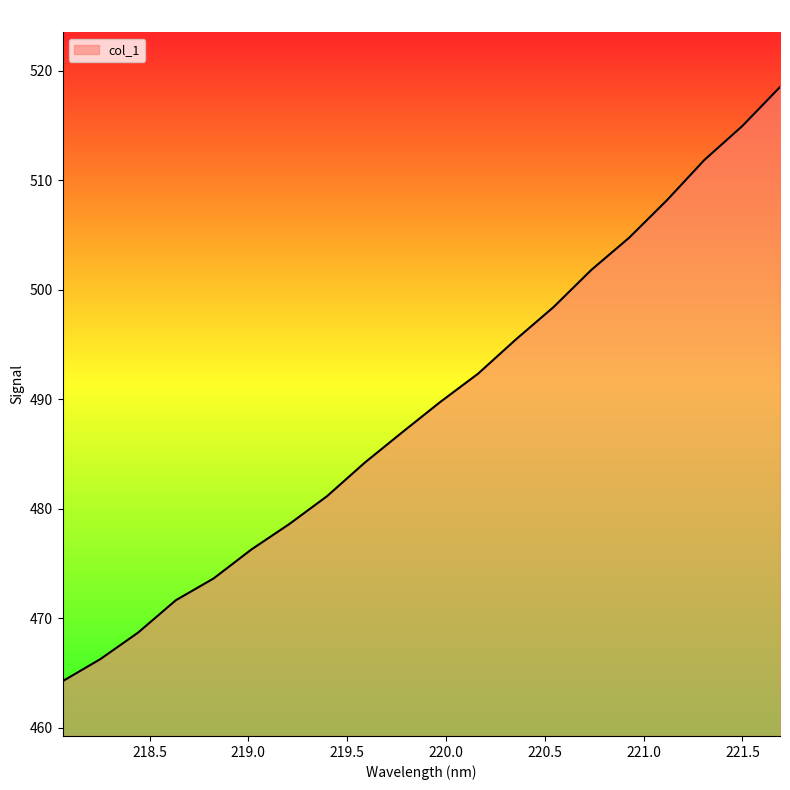

What is the maximum value shown in the chart?

518.5